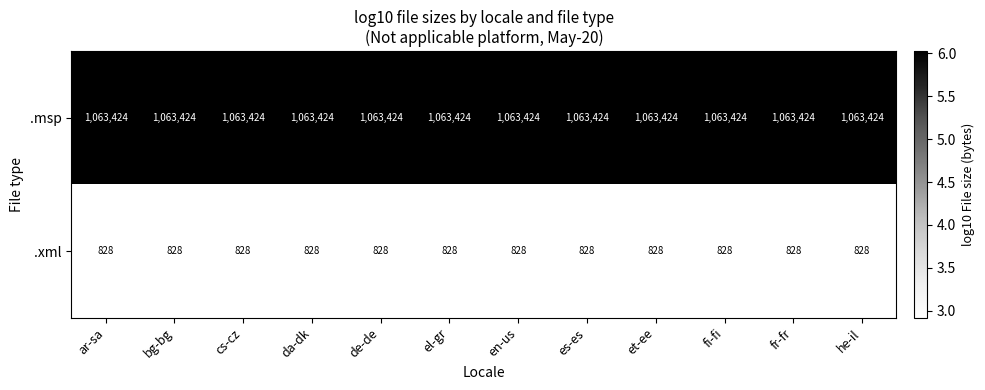

What is the greatest value displayed?

1063424